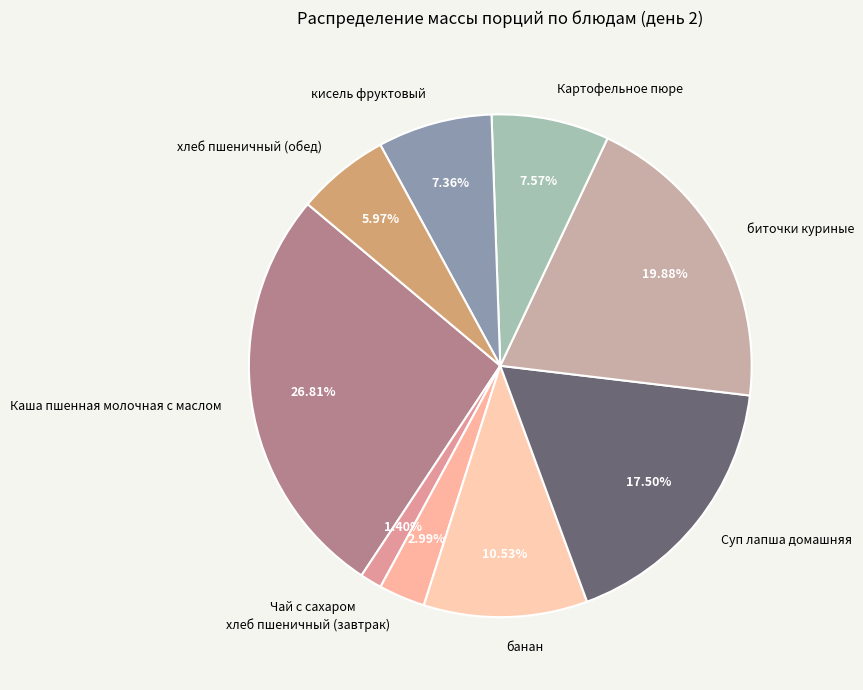

To the nearest percent, what is the difference between the largest and smallest slice percentages?

25%